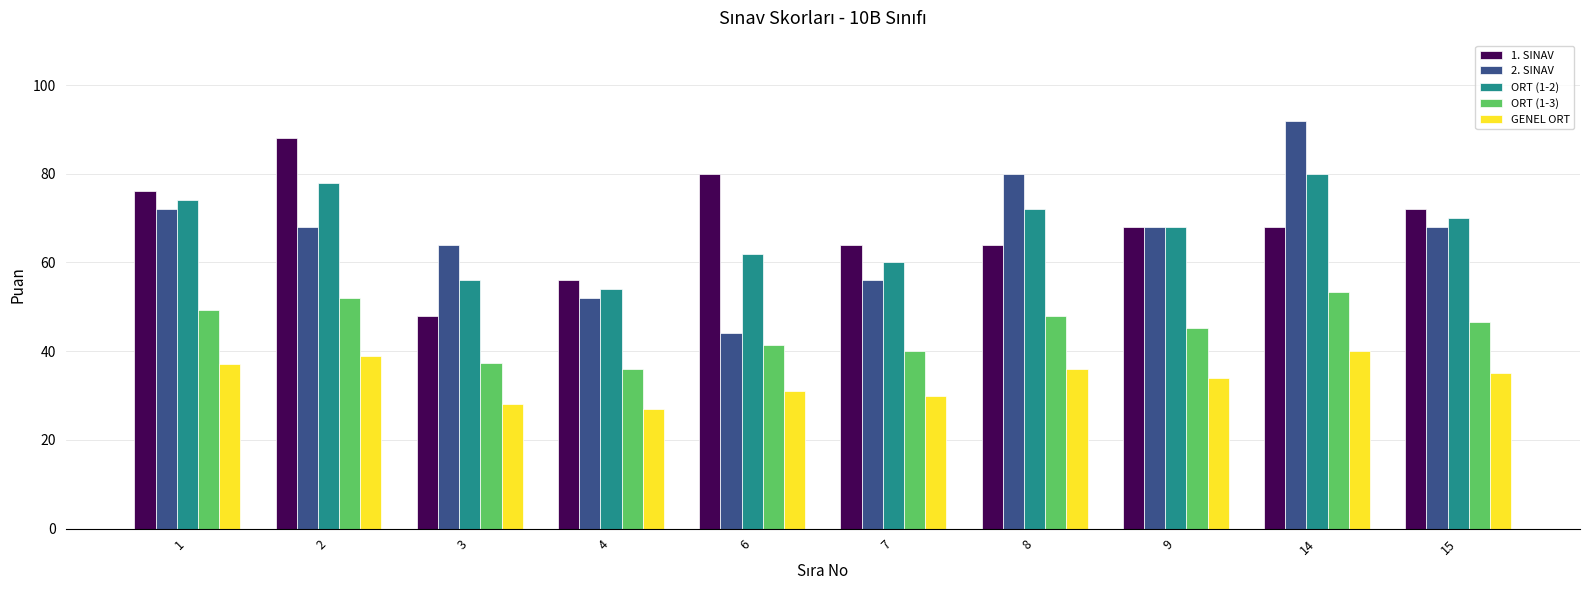

List the labels in order of ORT (1-3) value, smallest first.

4, 3, 7, 6, 9, 15, 8, 1, 2, 14